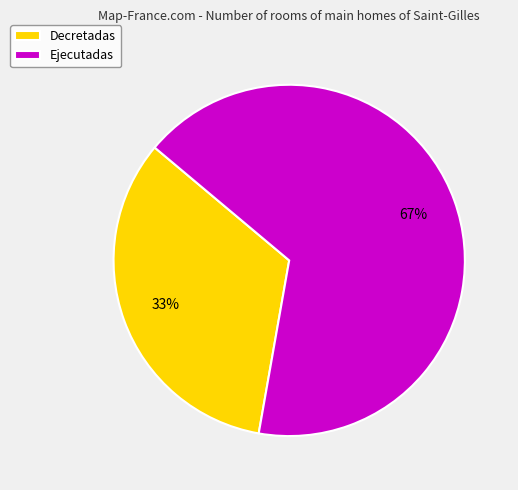

Between Decretadas and Ejecutadas, which is larger?

Ejecutadas